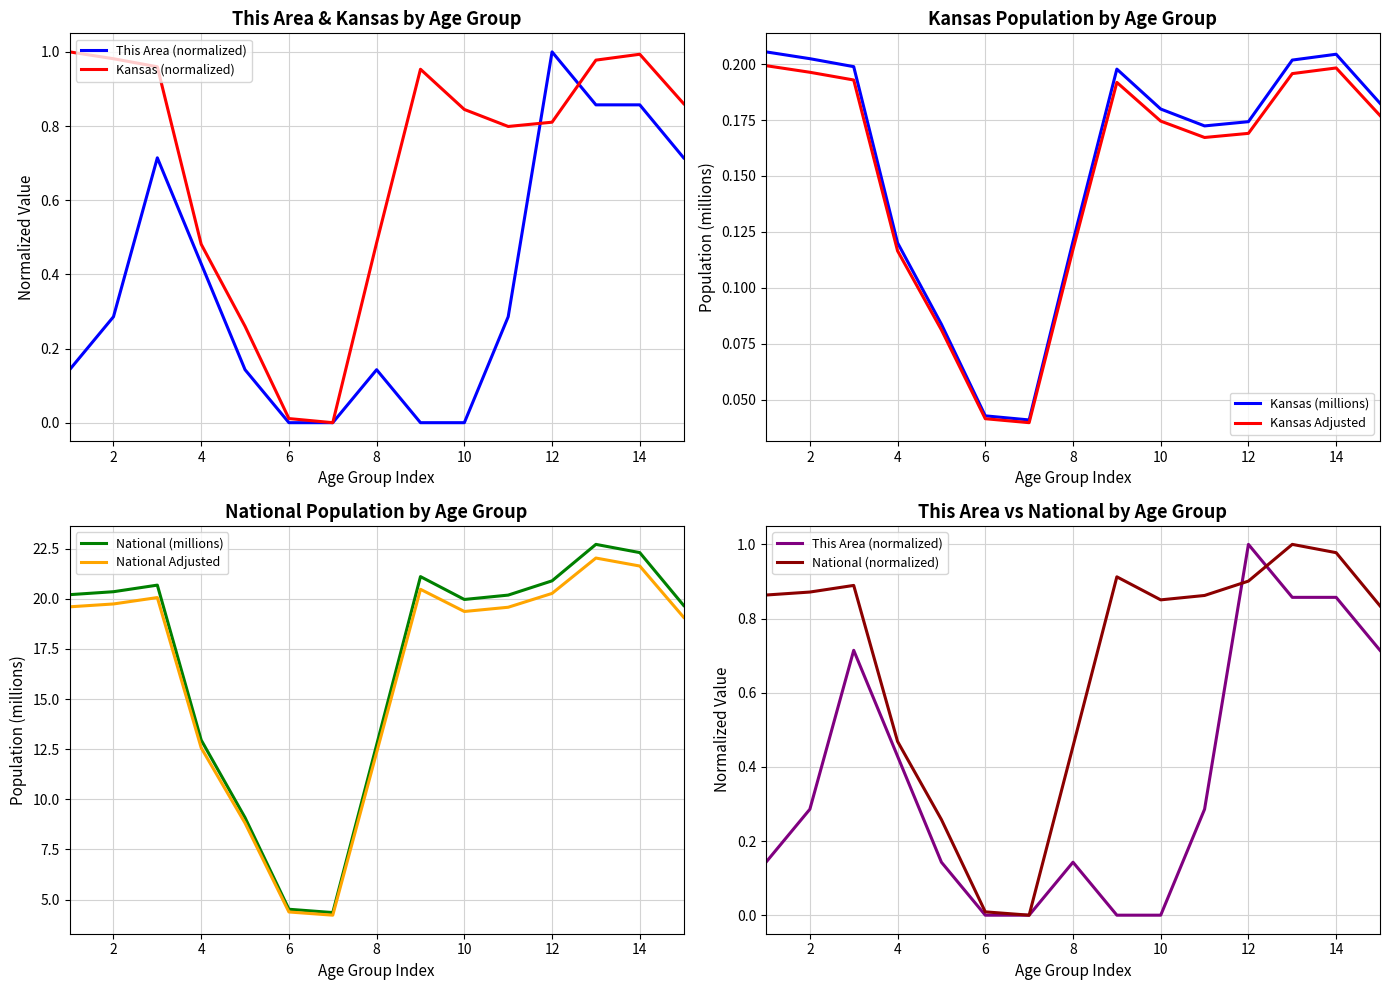

True or false: Kansas Adjusted has a value of 0.2 at 8.

False